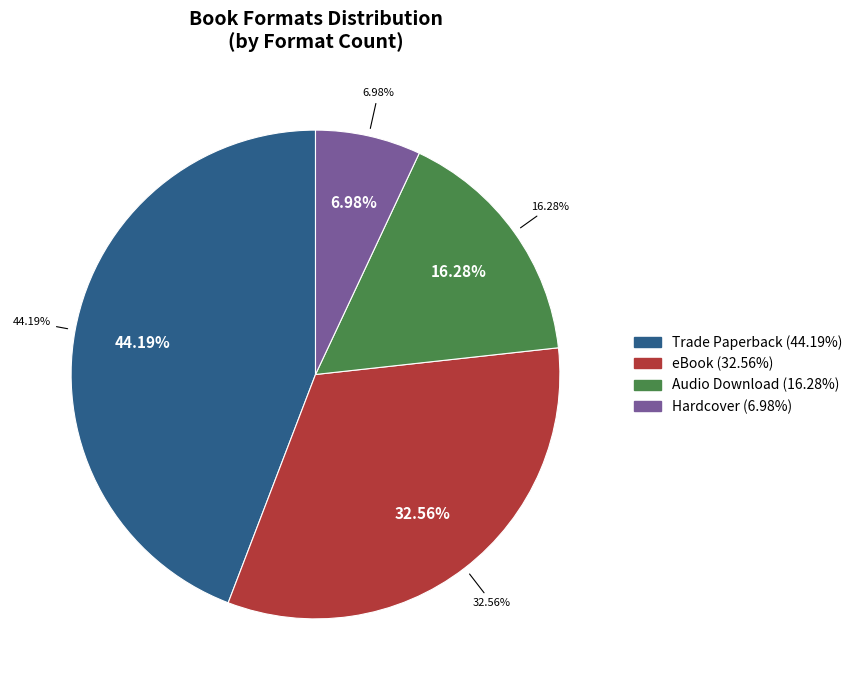

What portion of the pie excludes eBook?

67.4%